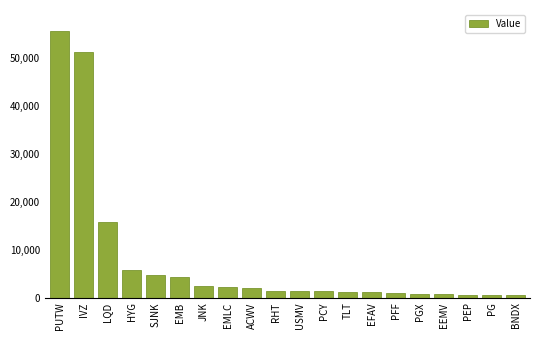

Which category has the highest value across all series?

PUTW